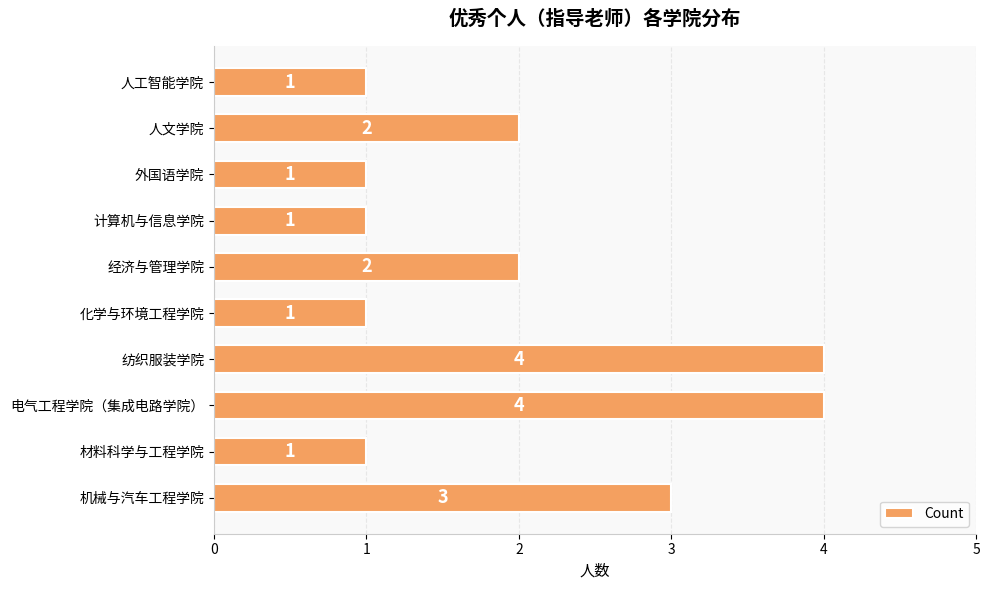

Reading bottom to top, transcribe all the data shown in this chart.

3	1	4	4	1	2	1	1	2	1